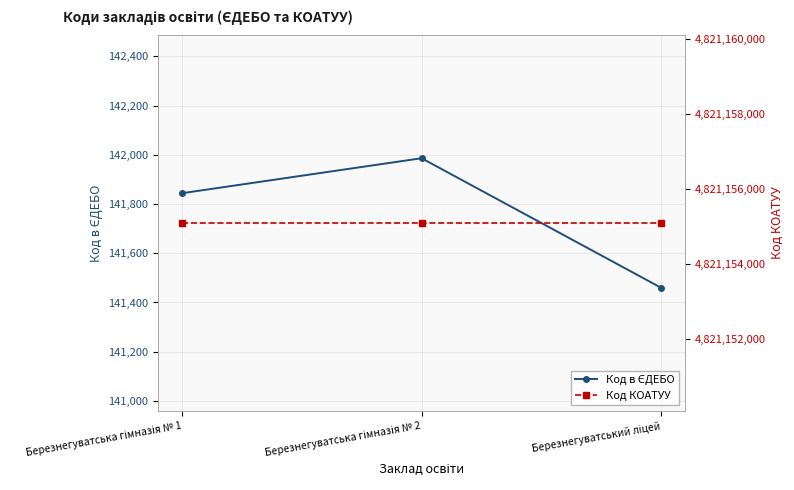

Does the chart display data point markers on the line(s)?

Yes